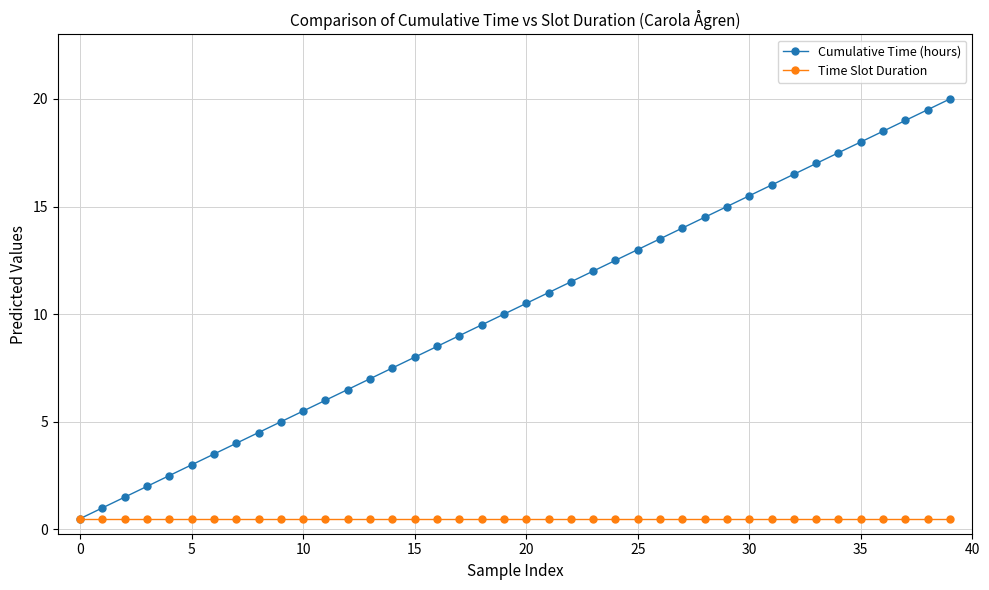

Which series has the largest total across all categories?

Cumulative Time (hours)